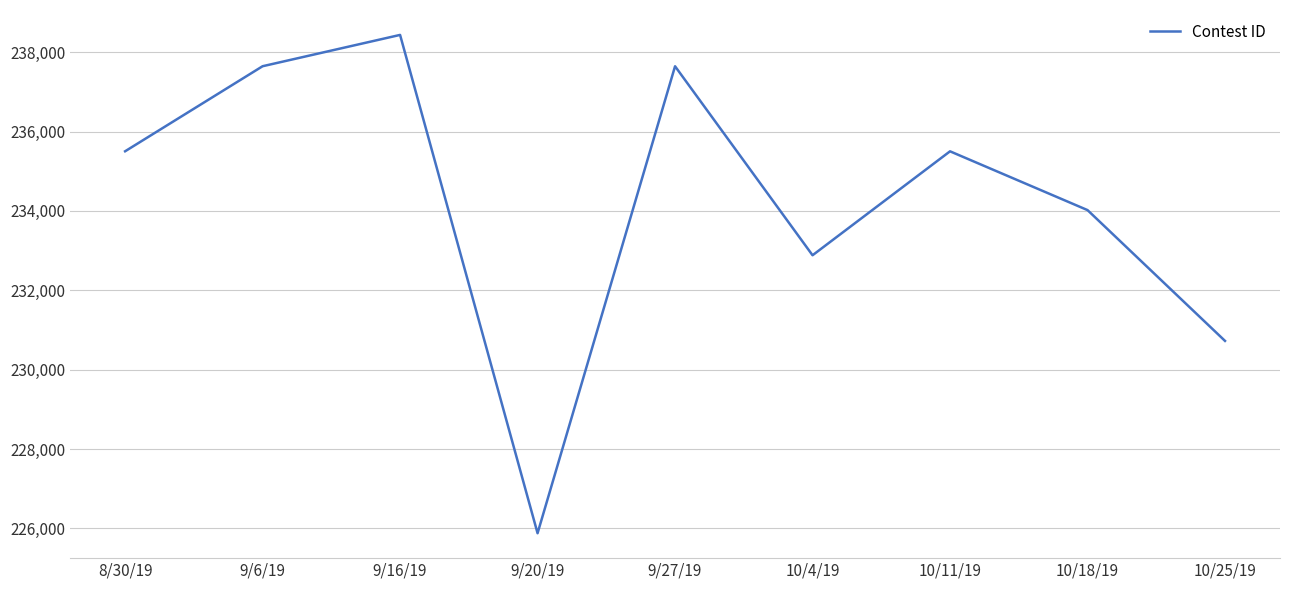

At which label is the value closest to 232157?

10/4/19